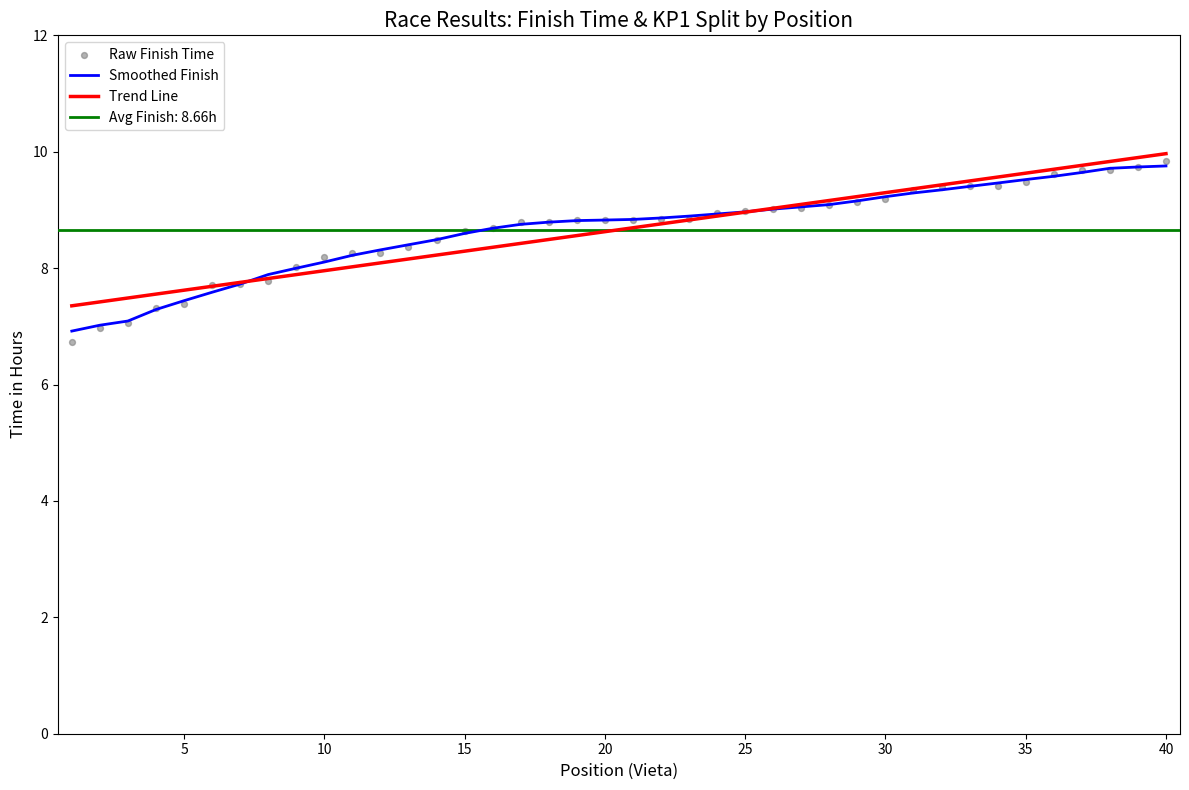

What is the highest value of the Trend Line series?

10.0